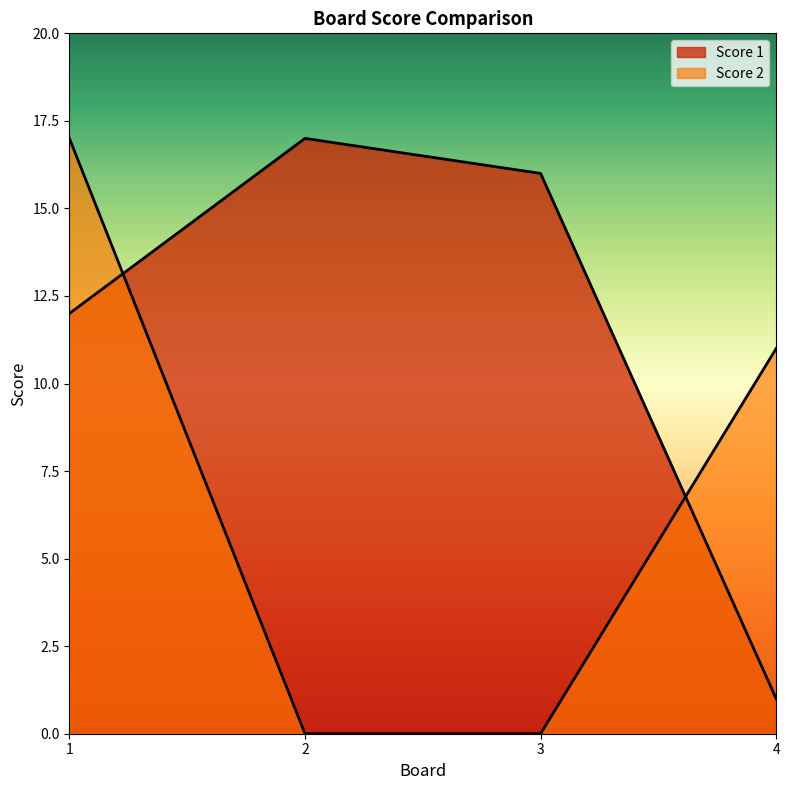

Which series has the largest range (max minus min)?

Score 2